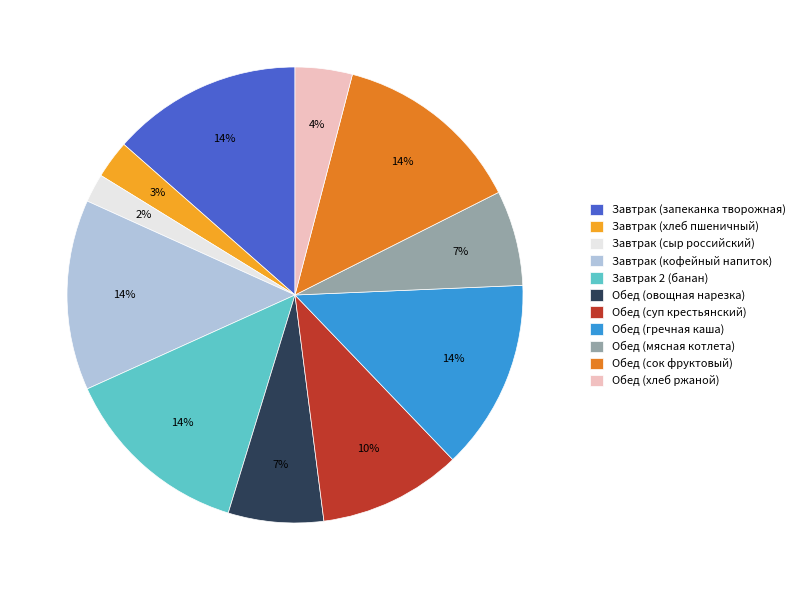

Which slice is the smallest?

Завтрак (сыр российский)